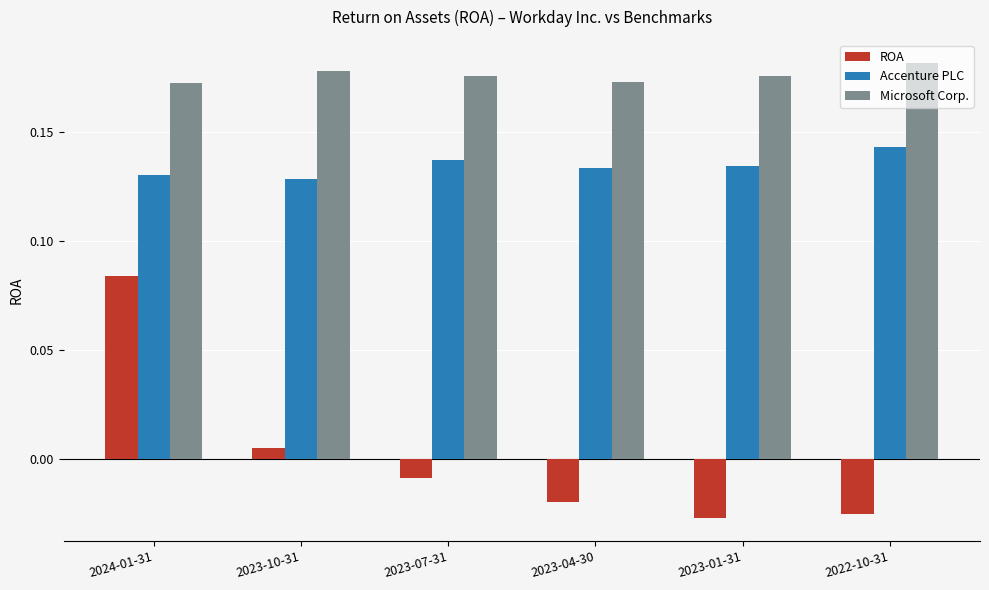

Between 2024-01-31 and 2023-01-31, which series saw the biggest shift?

ROA